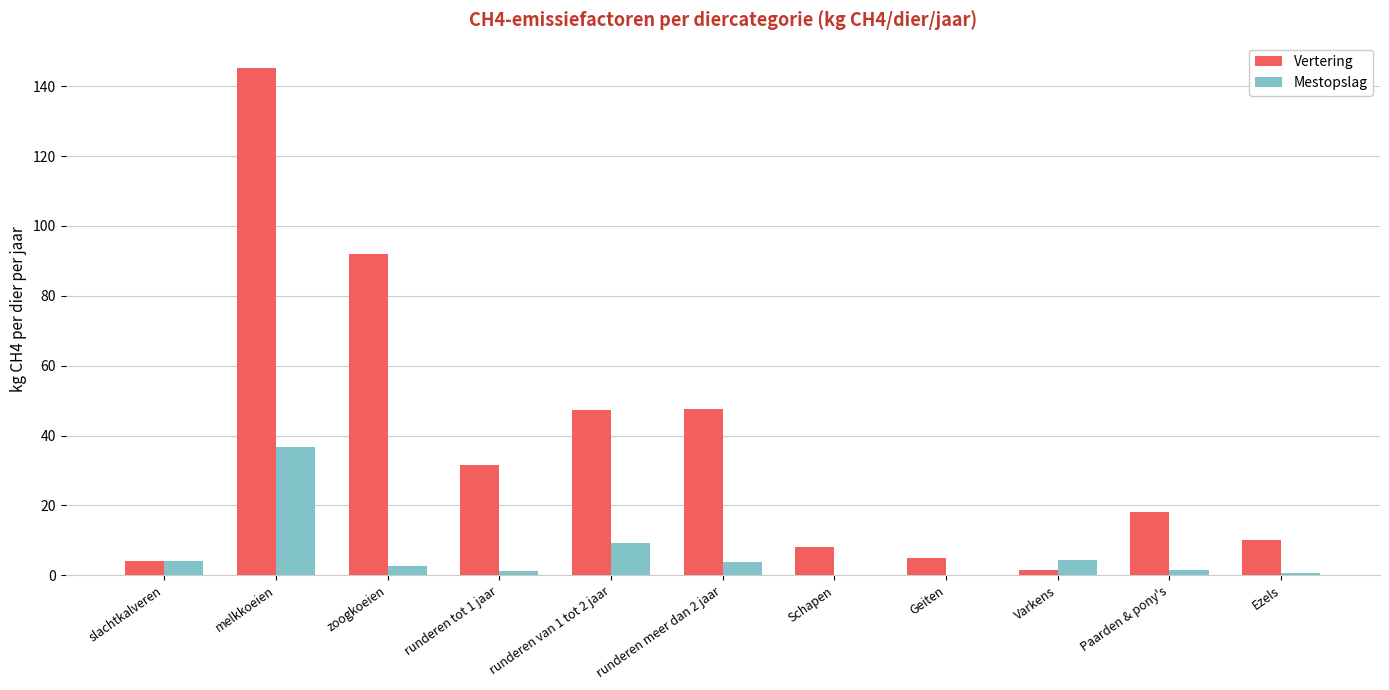

What is the greatest value displayed?

145.2